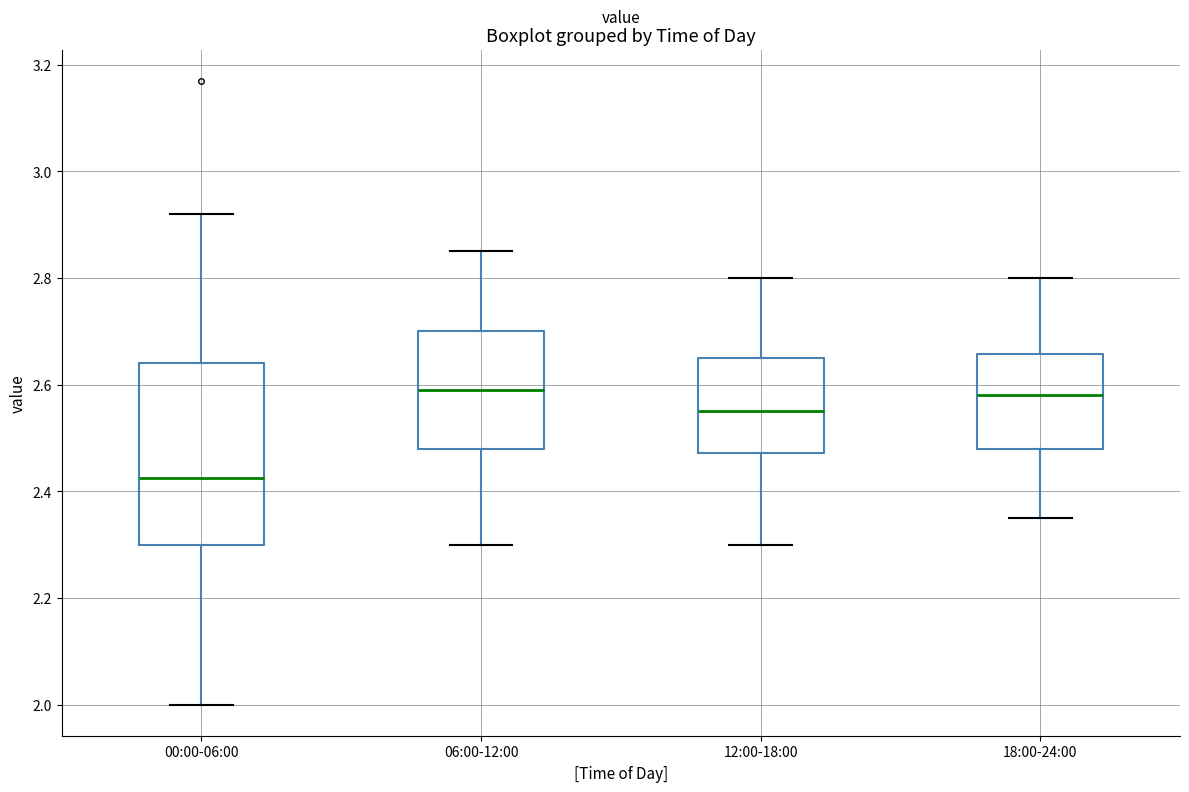

Reading left to right, transcribe this box plot: for each box, give where its median line is, the range the box spans, and where its two whiskers end, as read against the y-axis. The values are not printed on the chart, so give them approximately, as read against the axis.

00:00-06:00: median 2.42, box 2.30 to 2.64, whiskers 2.00 to 2.92
06:00-12:00: median 2.60, box 2.48 to 2.70, whiskers 2.30 to 2.86
12:00-18:00: median 2.56, box 2.48 to 2.66, whiskers 2.30 to 2.80
18:00-24:00: median 2.58, box 2.48 to 2.66, whiskers 2.36 to 2.80